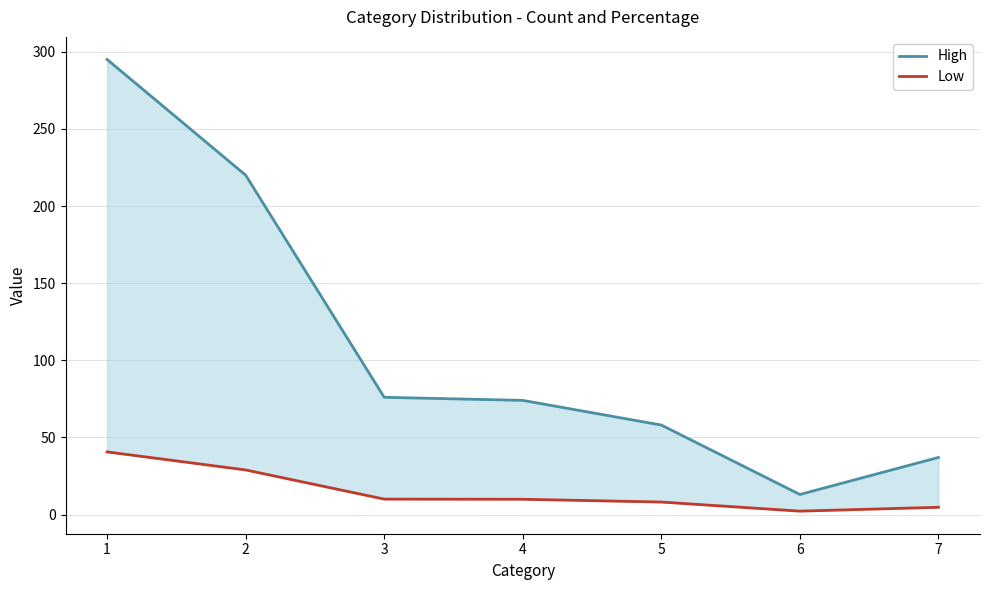

How many data points in Low are above 9?

4